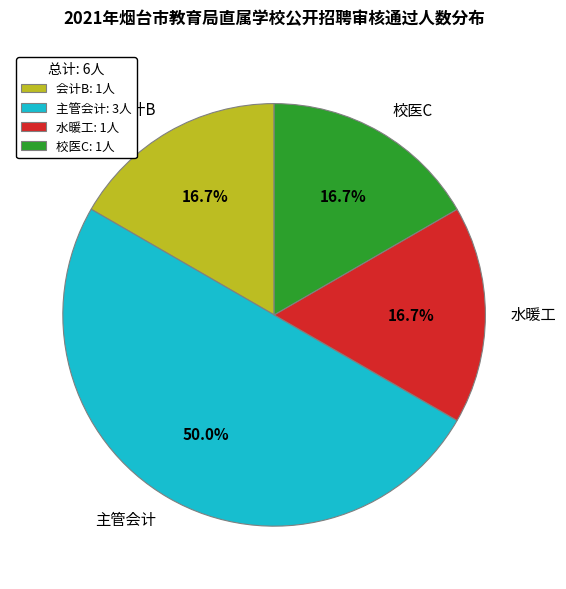

Which slice is the largest?

主管会计